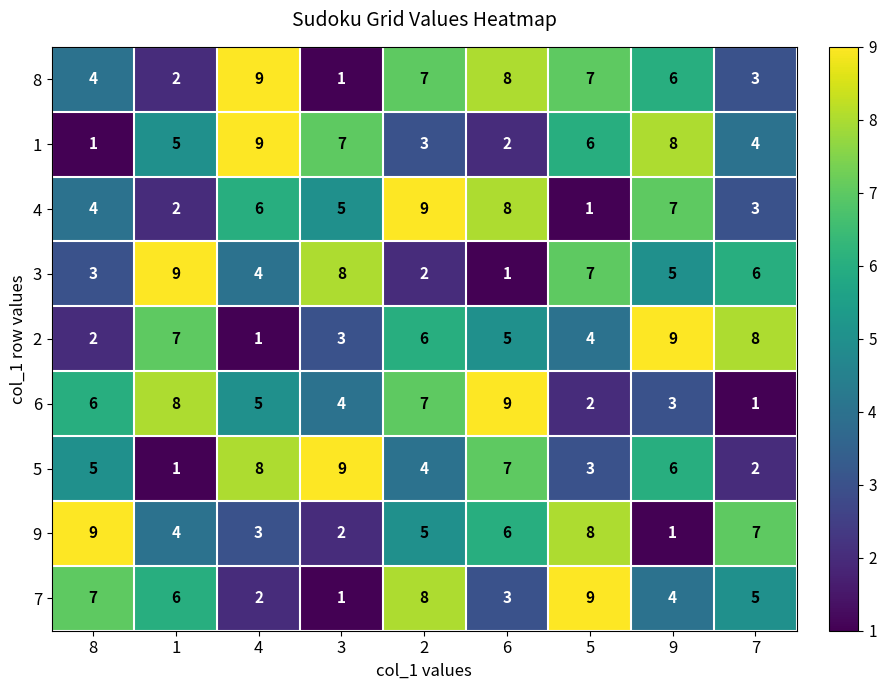

Rank the categories by 7 value from highest to lowest.

5, 2, 8, 1, 7, 9, 6, 4, 3